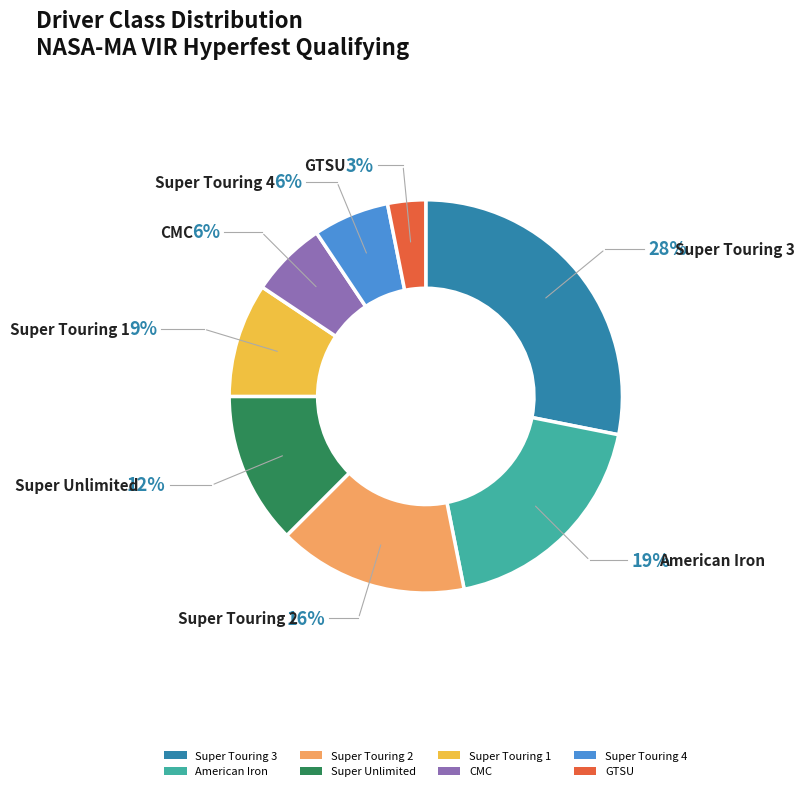

What percentage is the GTSU slice, to the nearest percent?

3%